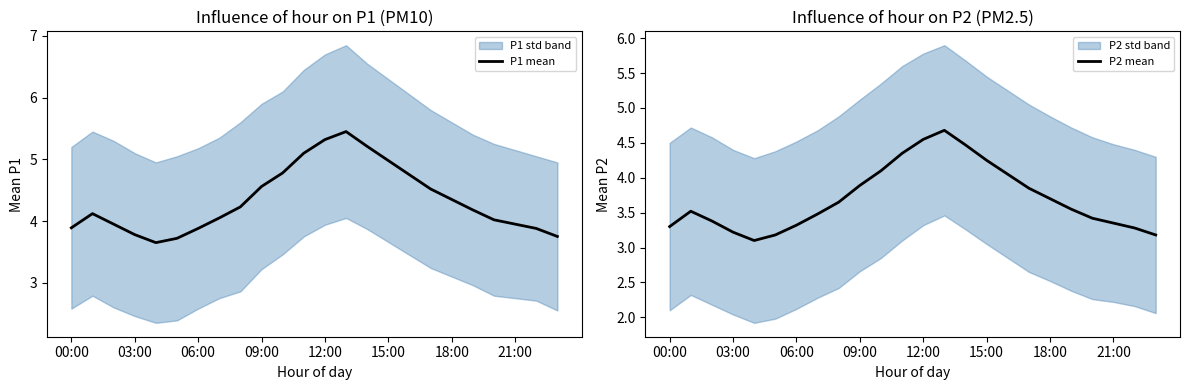

What is the difference between the maximum and minimum values in the P1 mean series?

1.8